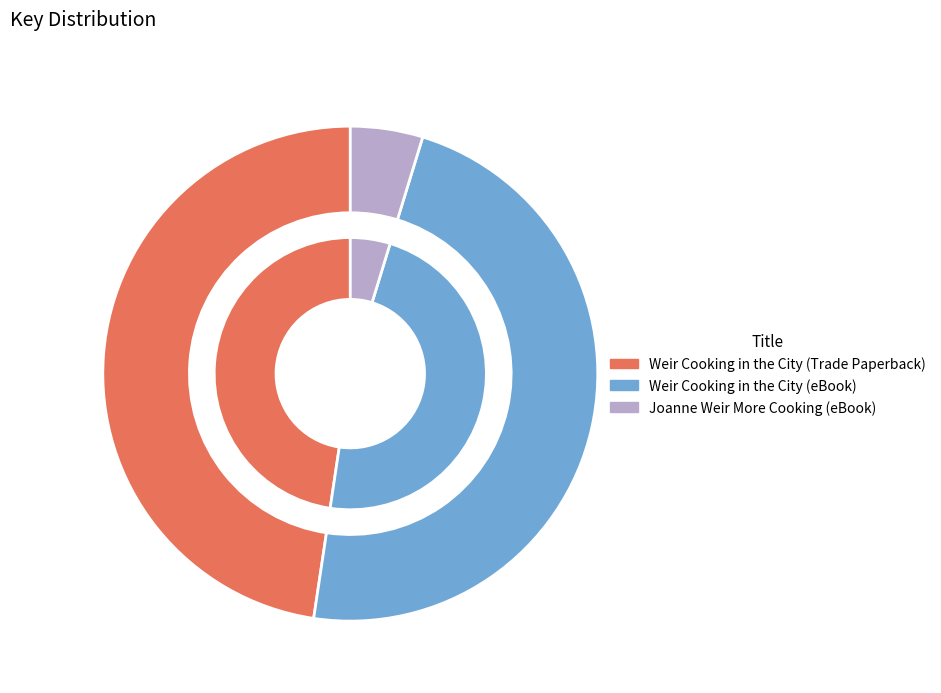

To the nearest percent, what is the difference between the largest and smallest slice percentages?

43%